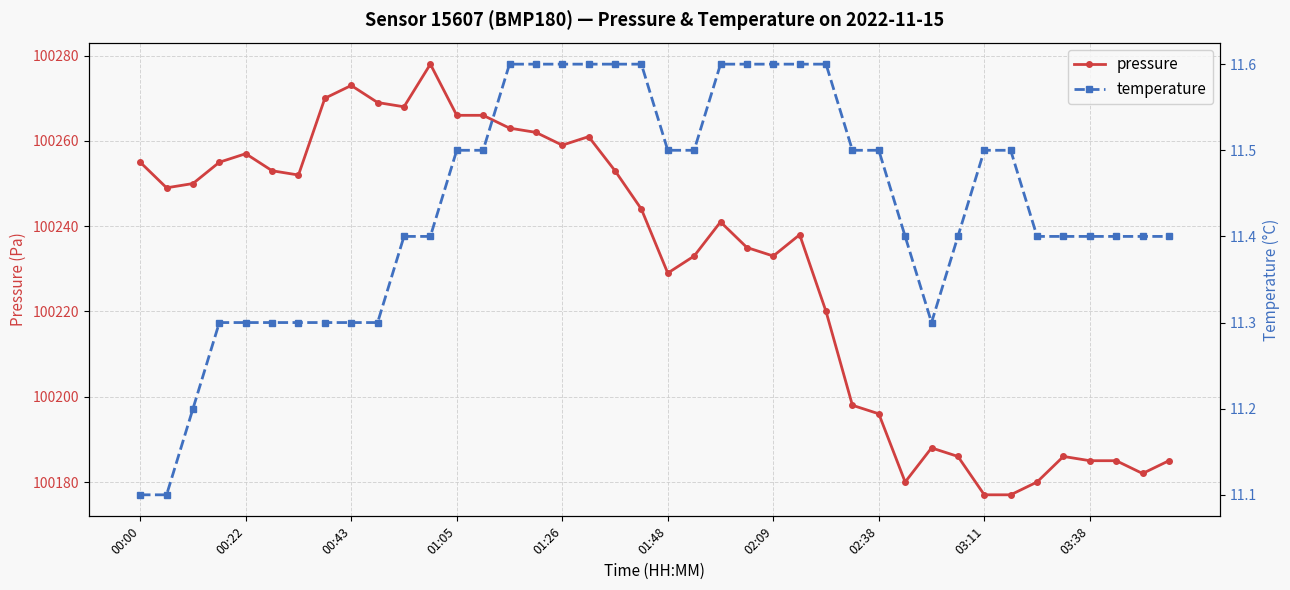

What is the value of the pressure point at the 19th from the left?

100253.0